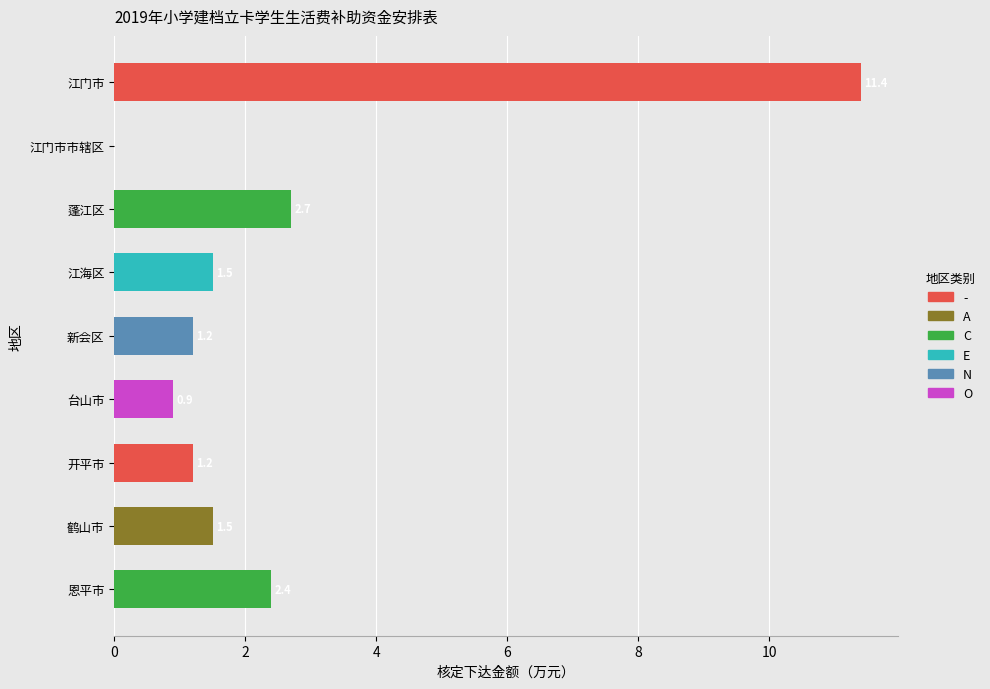

What is the maximum value shown in the chart?

11.4